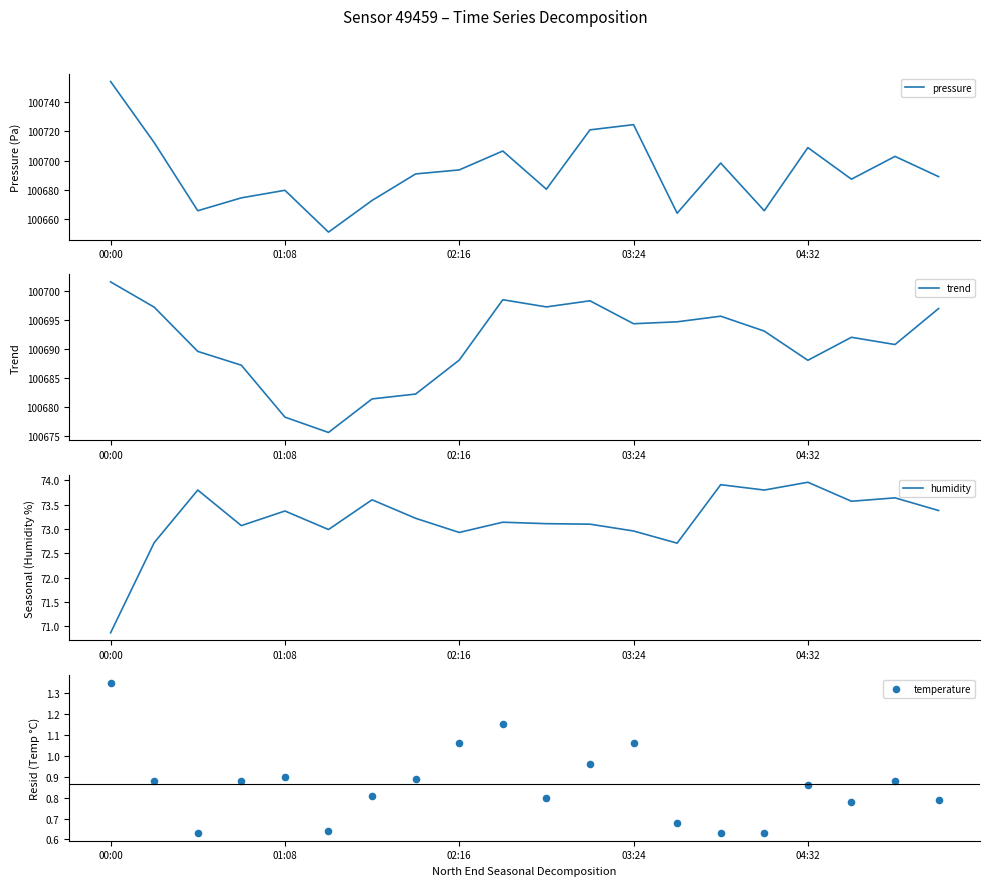

Which series contains the lowest Y value?

temperature